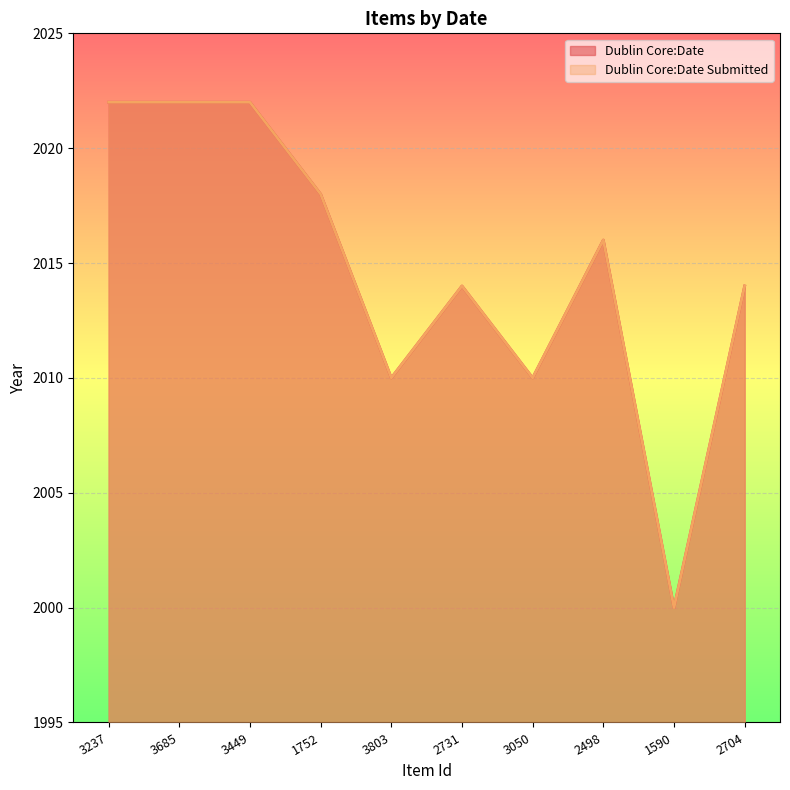

Which has a higher value, 3050 or 3449?

3449